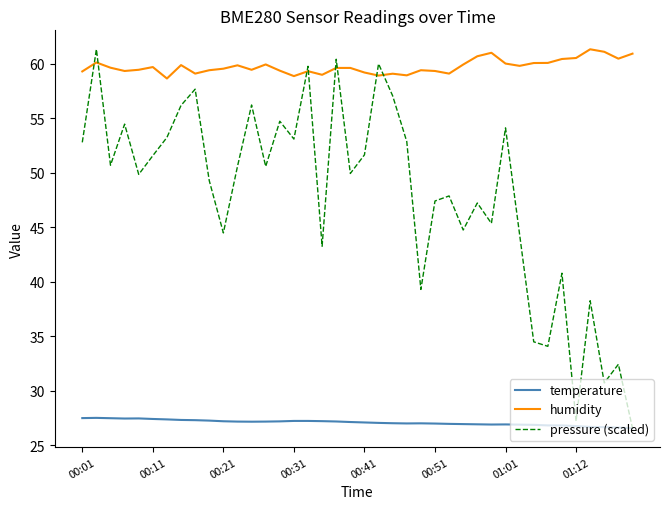

What is the maximum value for temperature?

27.5